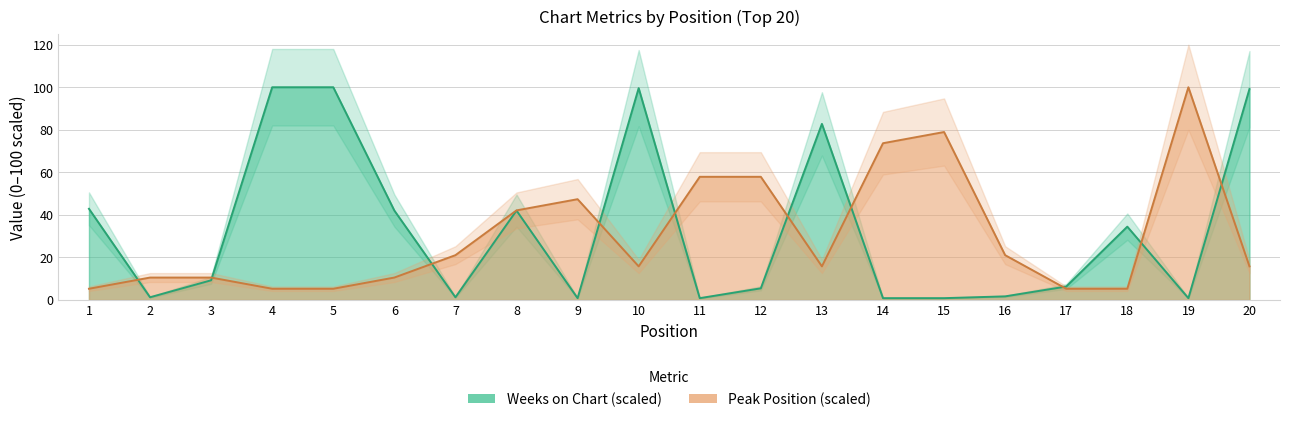

What is the total value across all series at 4?

105.3